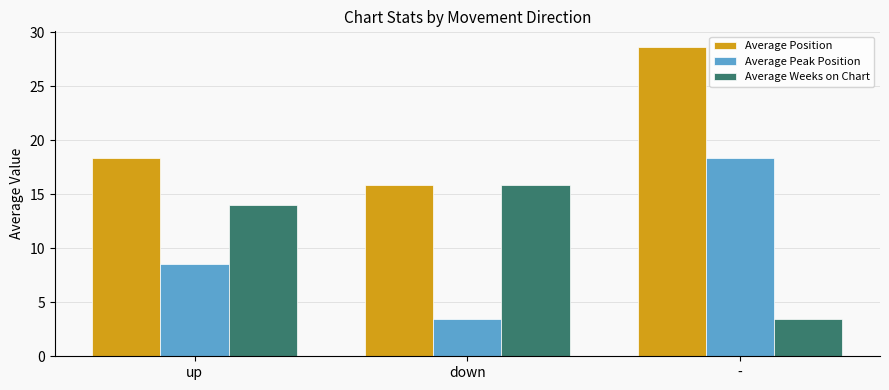

What is the highest value of the Average Peak Position series?

18.3